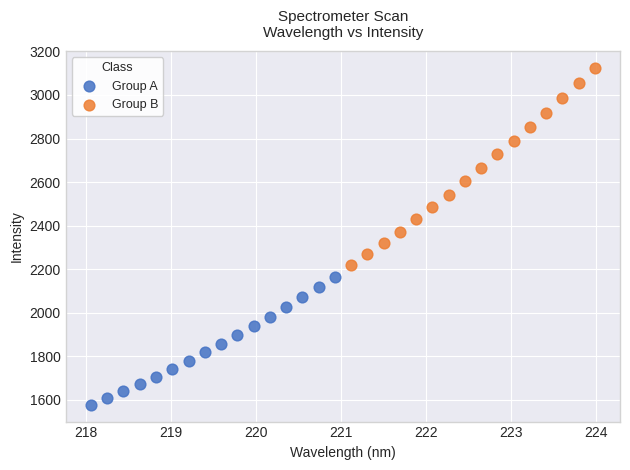

Which series has the largest Y range (max minus min)?

Group B